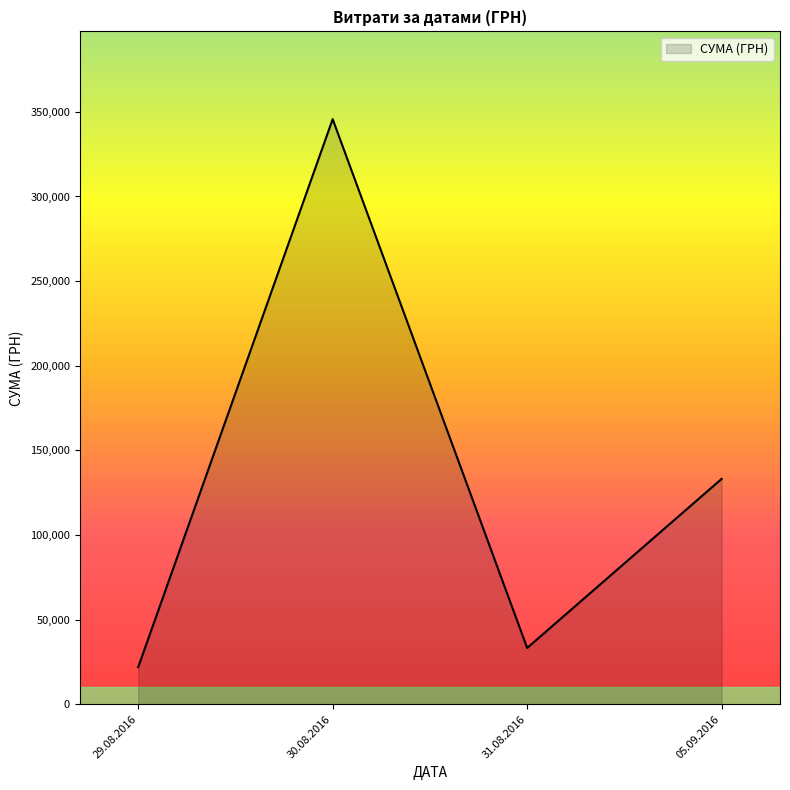

Count the number of categories in the chart.

4